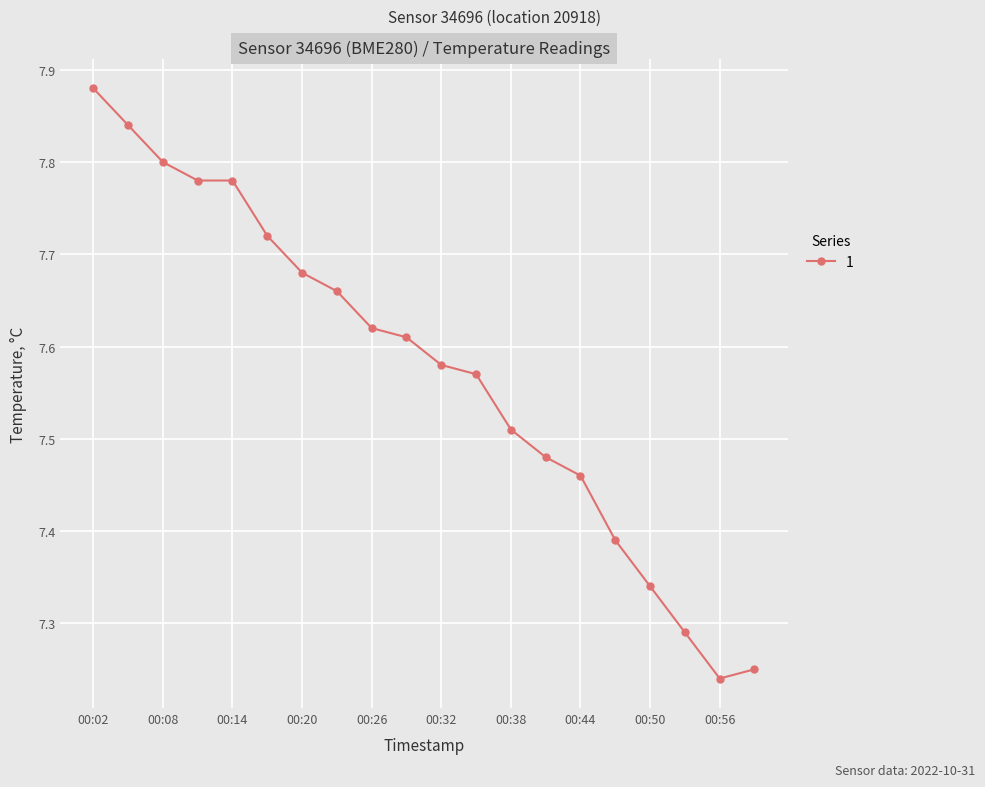

What is the difference between the second highest and minimum values?

0.6